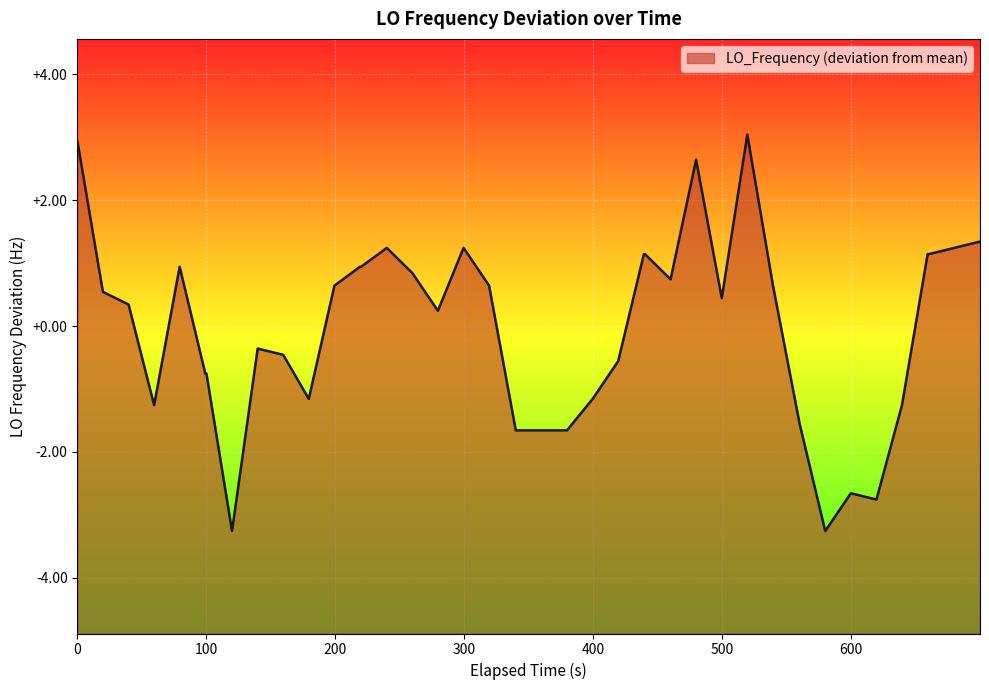

What is the greatest value displayed?

3.0